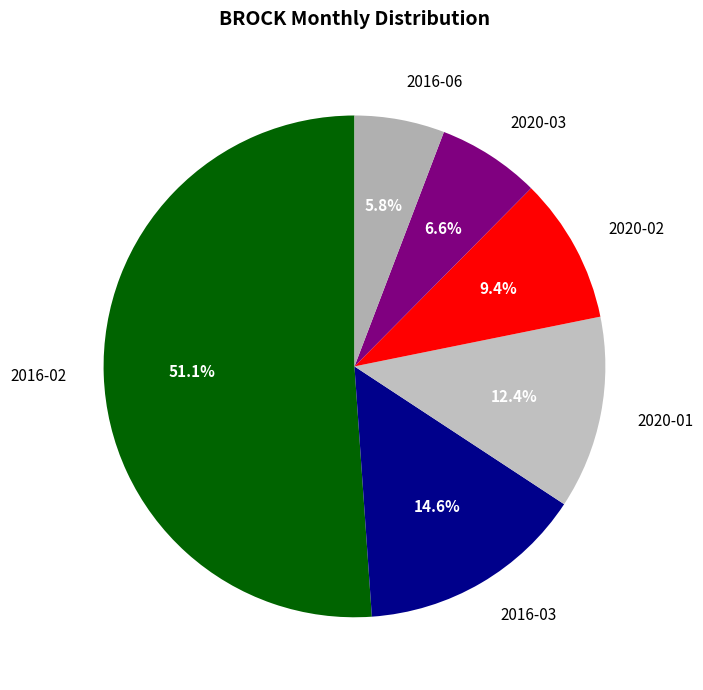

What is the ratio of the value at 2016-06 to the value at 2016-03?

0.4